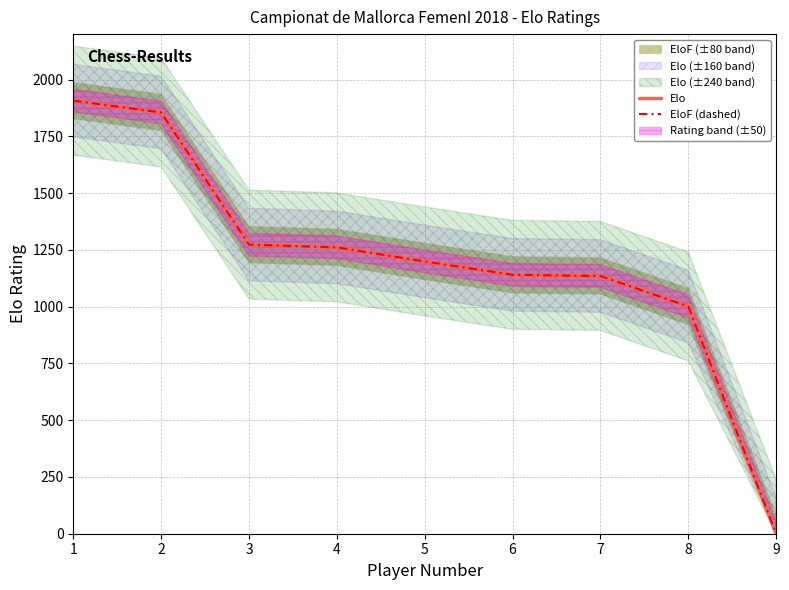

What is the sum of the EloF (dashed) values at 6 and 2?

2995